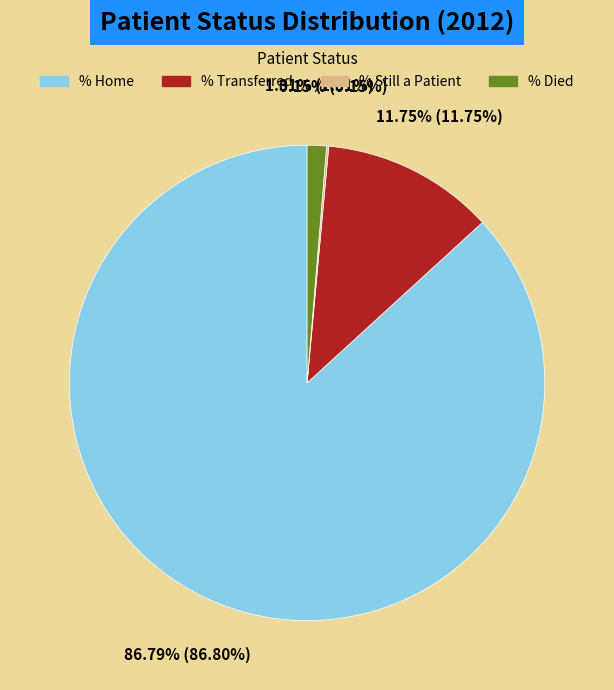

Does % Home account for over 50% of the chart?

Yes